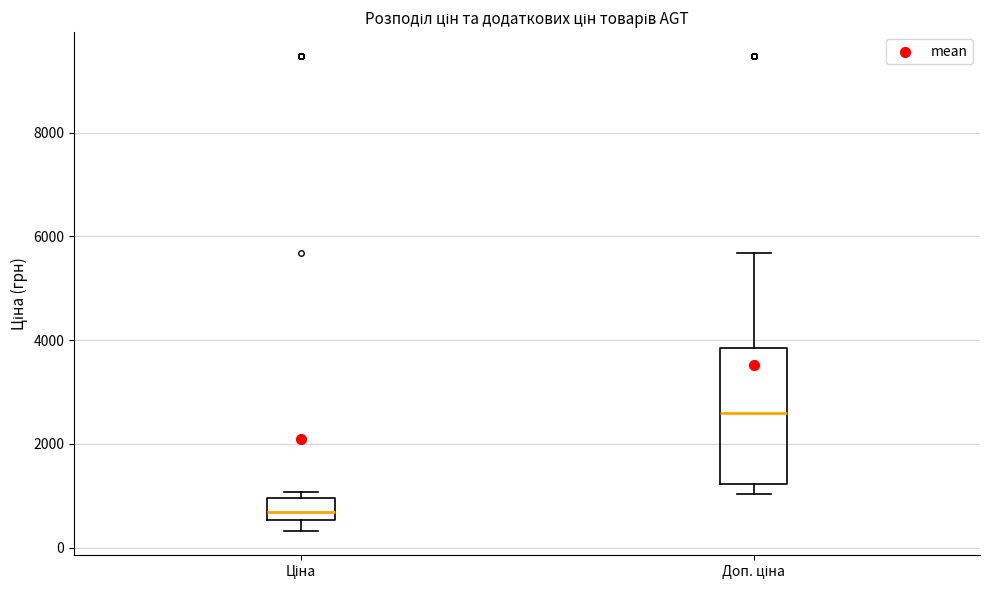

Reading left to right, read every box against the y-axis: the position of its median line, the range the box covers, and the ends of its whiskers. The values are not printed on the chart, so give them approximately, as read against the axis.

Ціна: median 600 (inside the box), box 600 to 1000, whiskers 400 to 1000 (just above the box's upper edge)
Доп. ціна: median 2600, box 1200 to 3800, whiskers 1000 to 5600